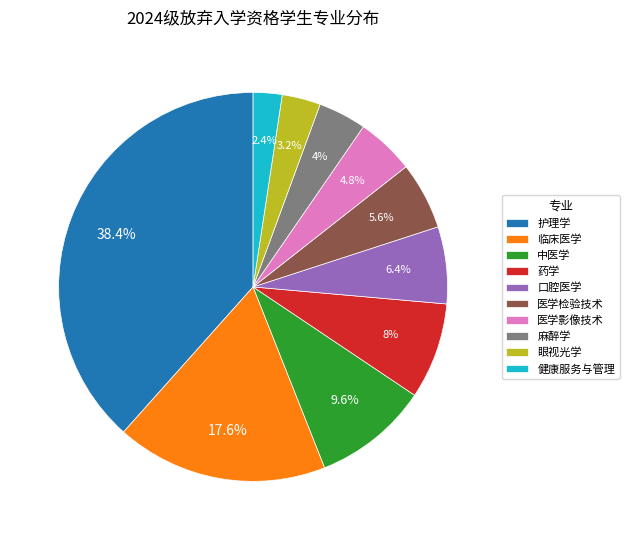

How many segments does this pie chart have?

10